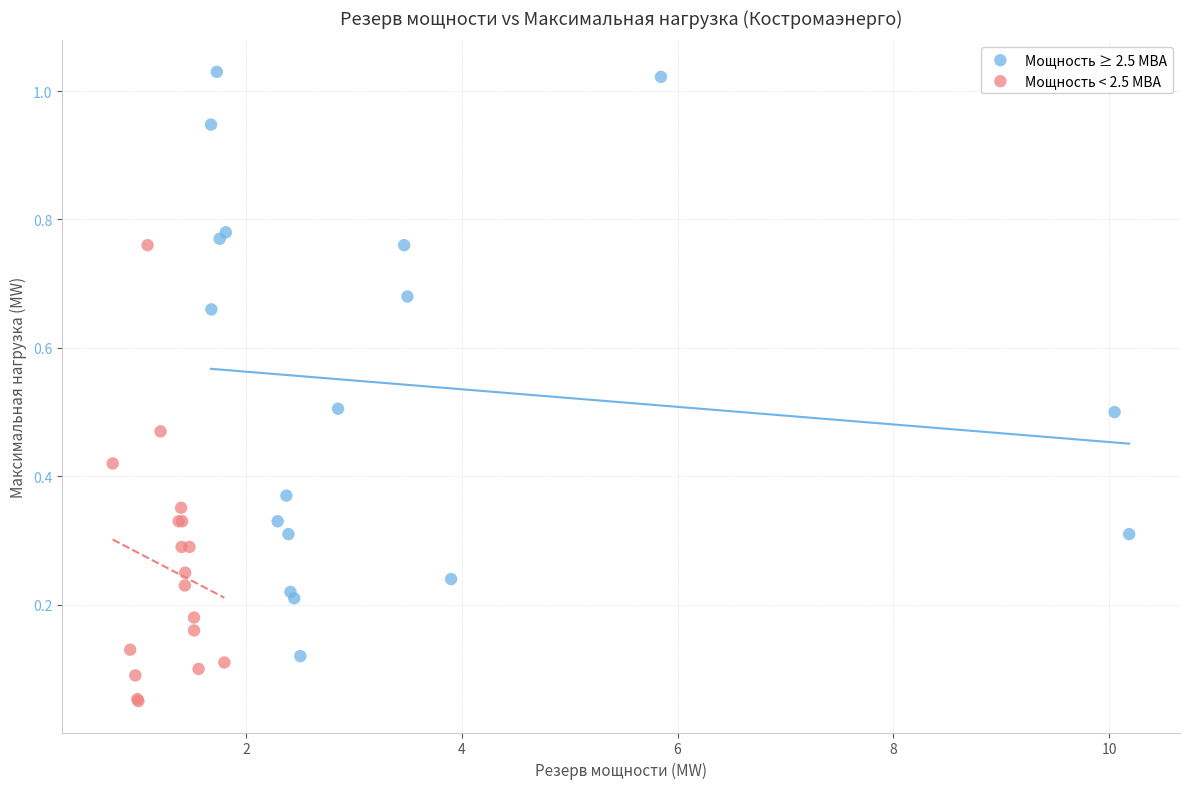

Which series contains the lowest Y value?

Мощность < 2.5 МВА